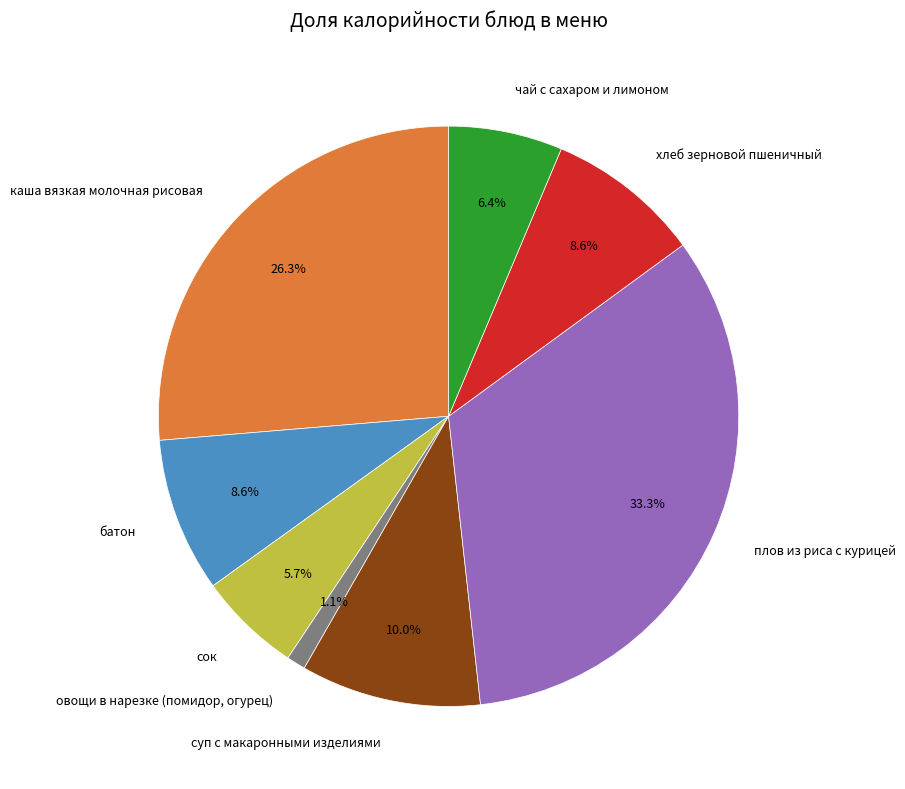

To the nearest percent, what is the difference between the суп с макаронными изделиями and чай с сахаром и лимоном slice percentages?

4%